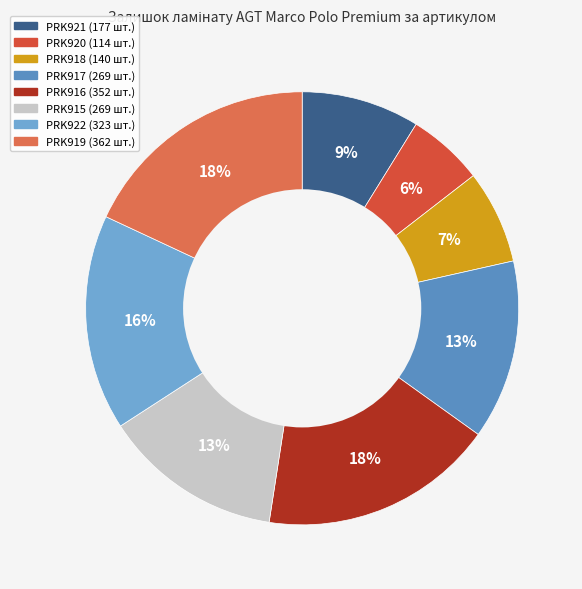

What is the total percentage of PRK922 and PRK917?

29.5%